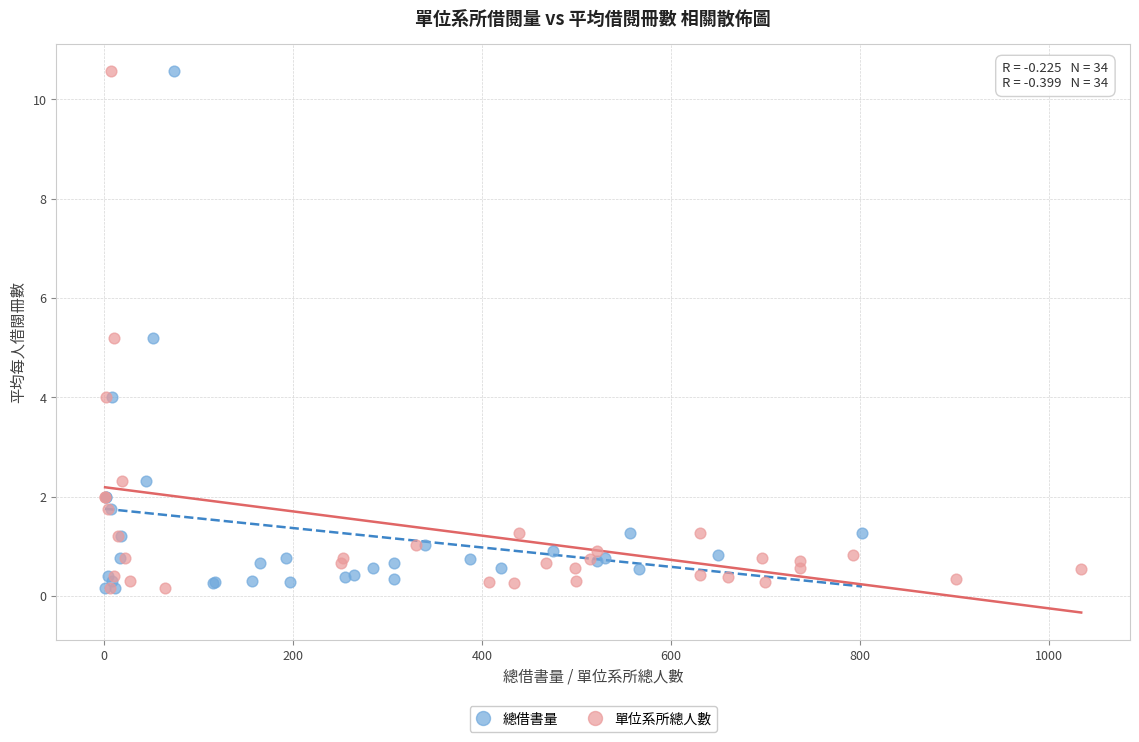

What are all the series names shown in the legend?

總借書量, 單位系所總人數